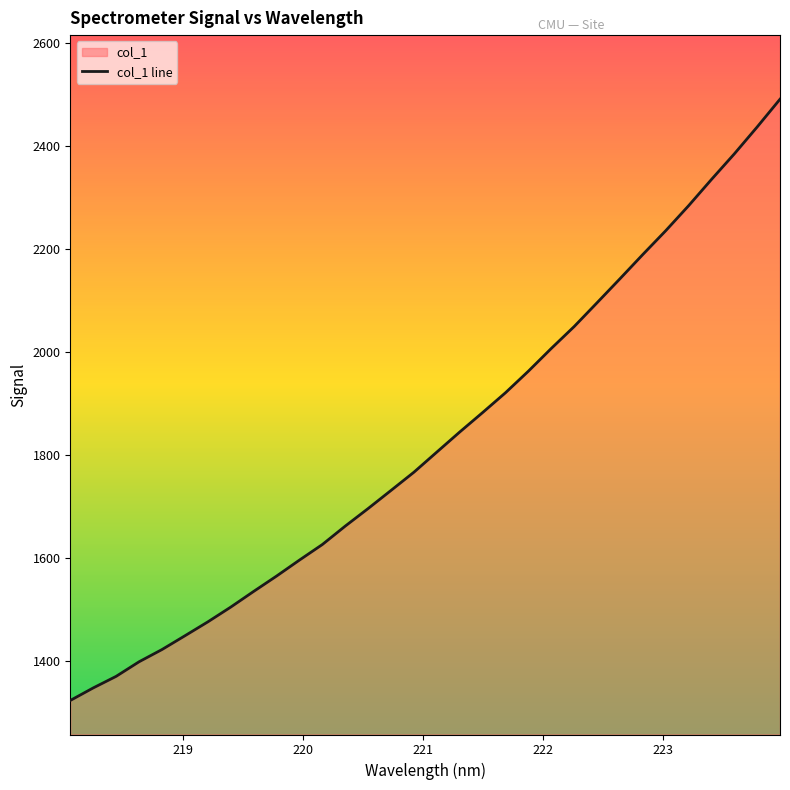

Which has a higher value, 220.7354 or 223.9802?

223.9802